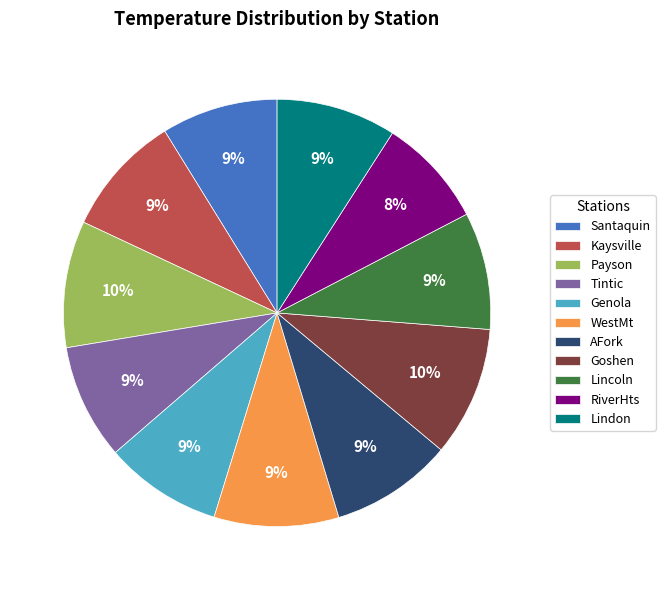

Is there a majority slice in this chart?

No